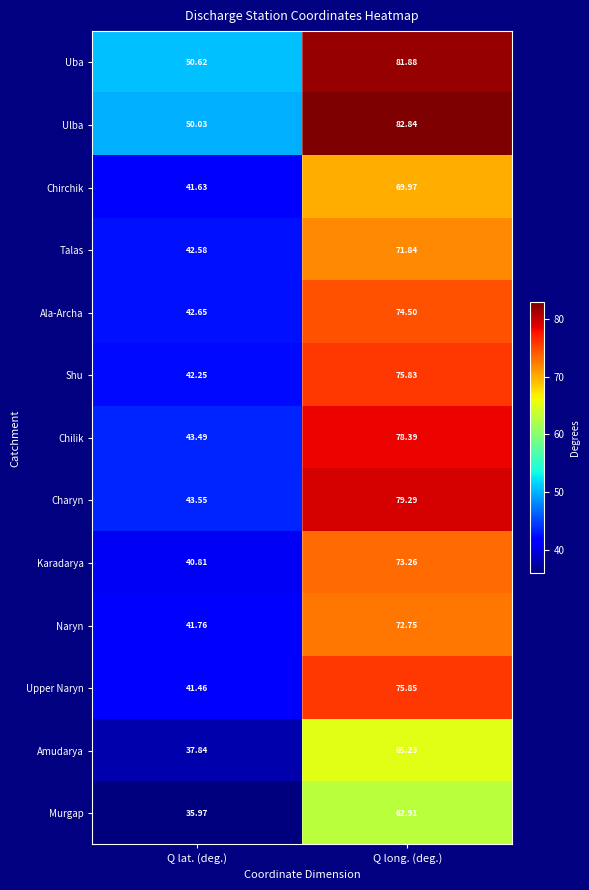

List the series in order of their peak value, highest first.

Ulba, Uba, Charyn, Chilik, Upper Naryn, Shu, Ala-Archa, Karadarya, Naryn, Talas, Chirchik, Amudarya, Murgap